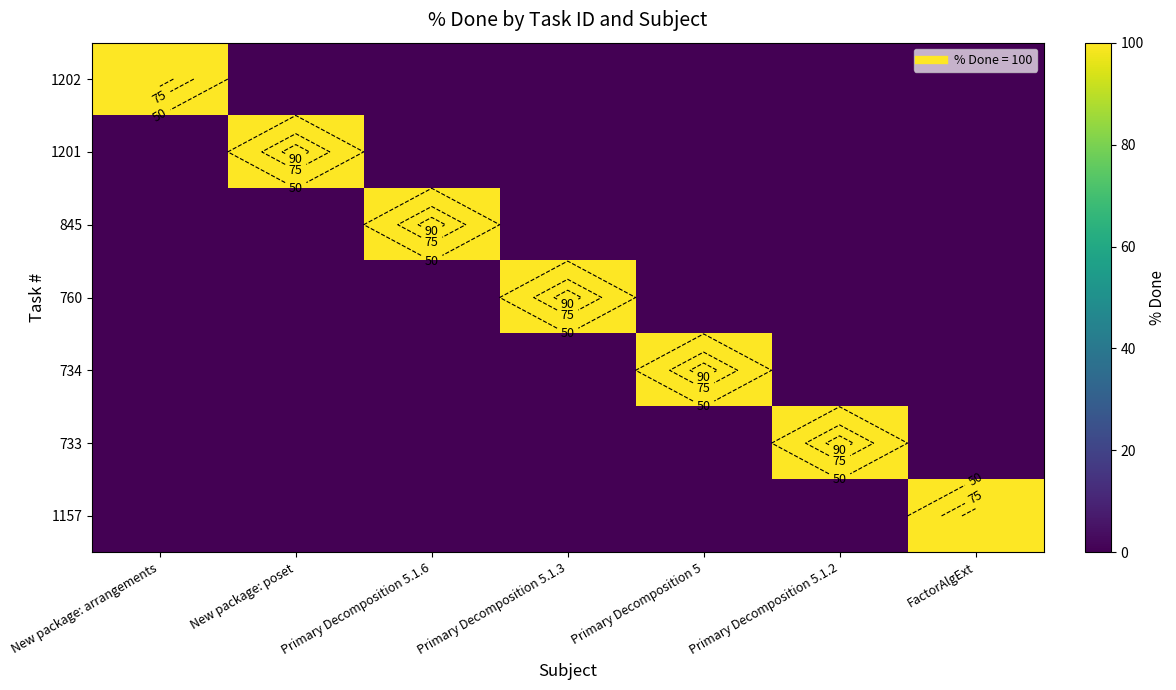

At which category is the sum across all series the highest?

New package: arrangements